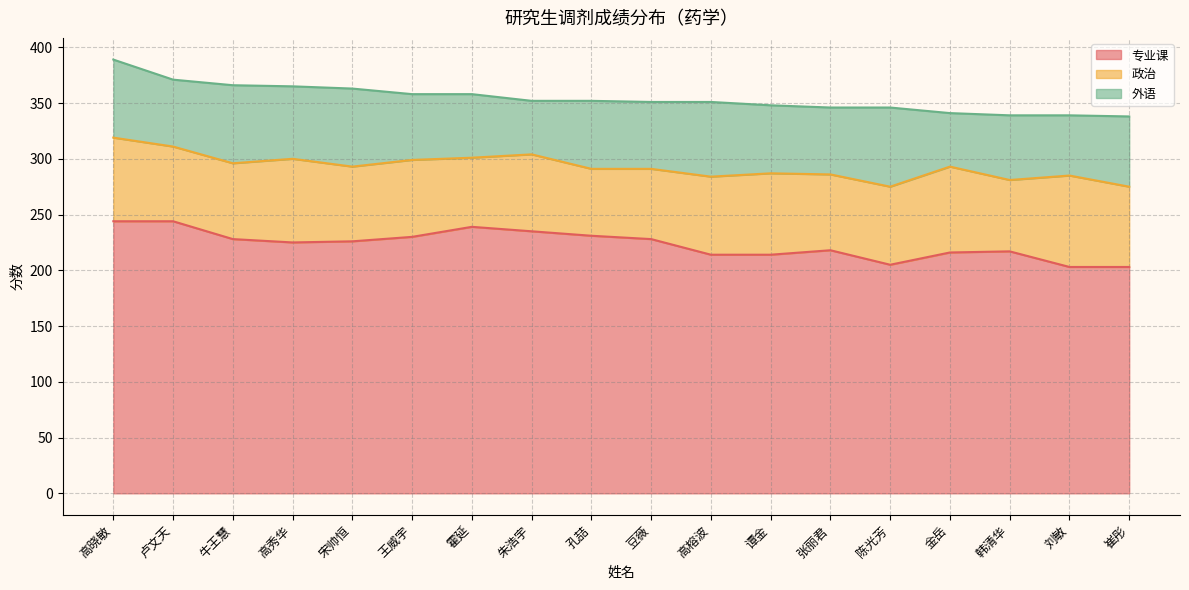

Where is 专业课 nearest to the value 223?

高秀华